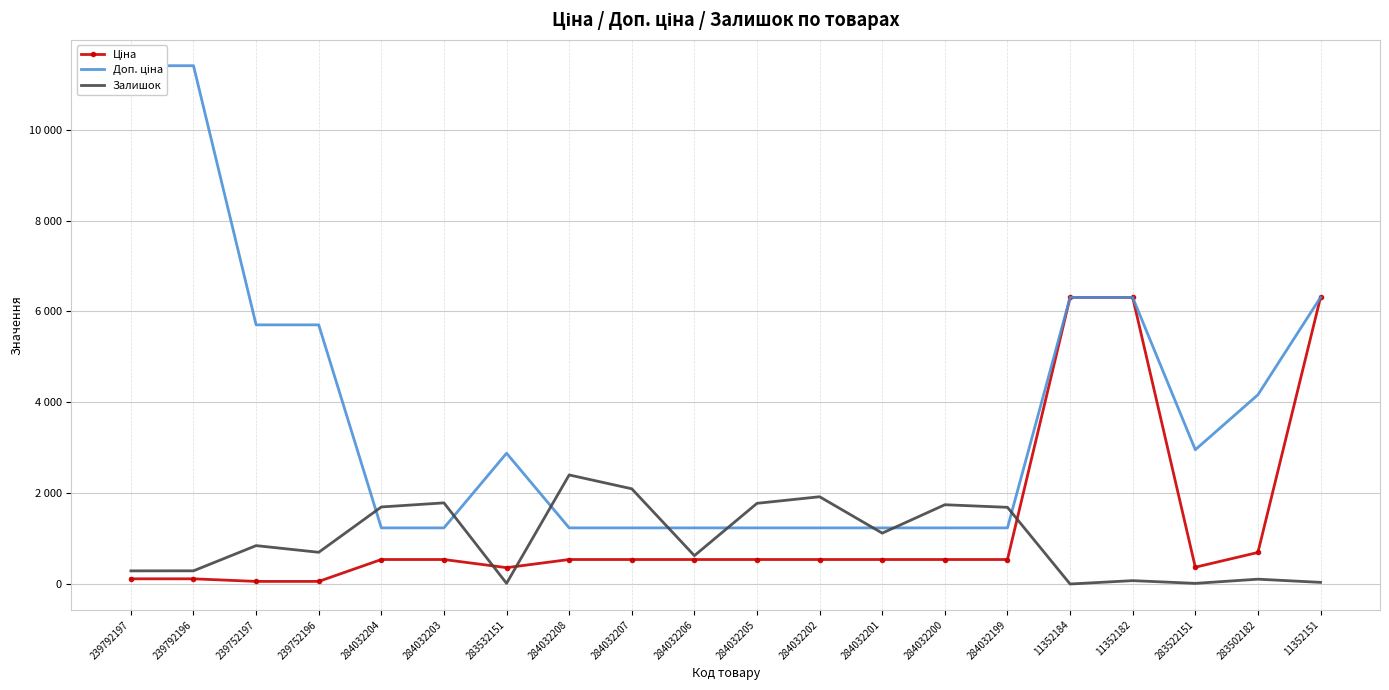

At which category is the sum across all series the highest?

11352182